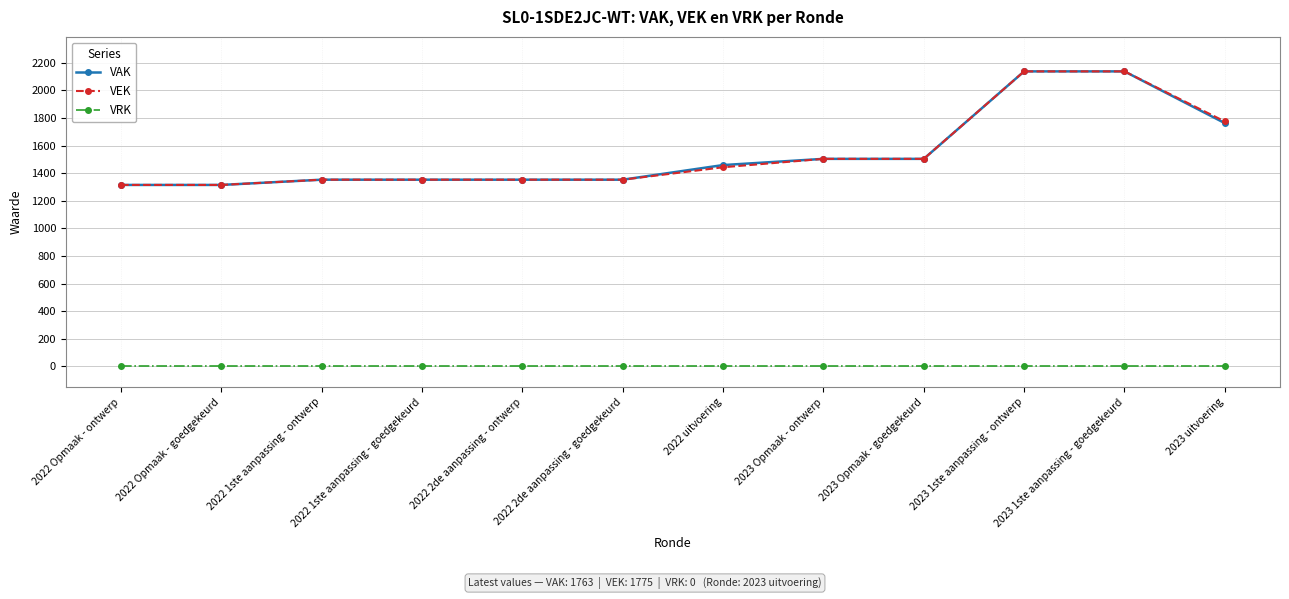

True or false: VAK and VRK cross at least once.

False